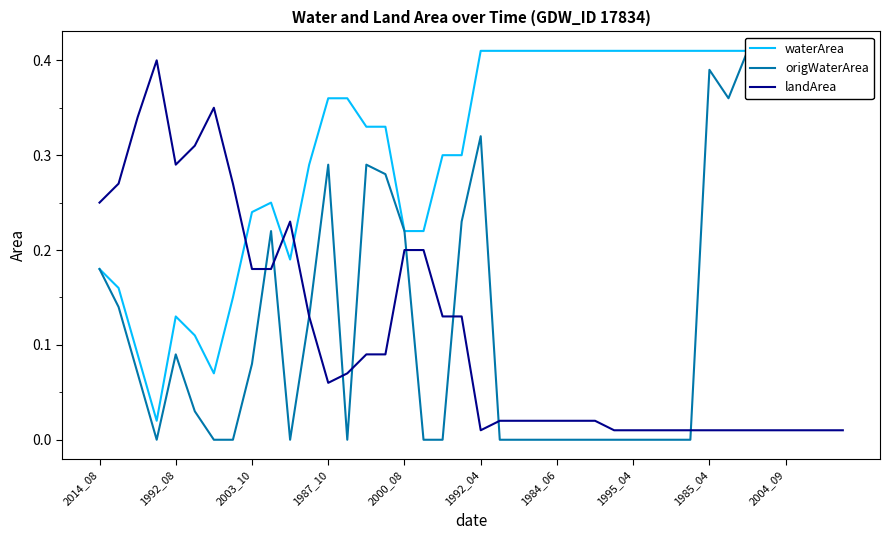

True or false: waterArea has a value of 0.6 at 35.

False